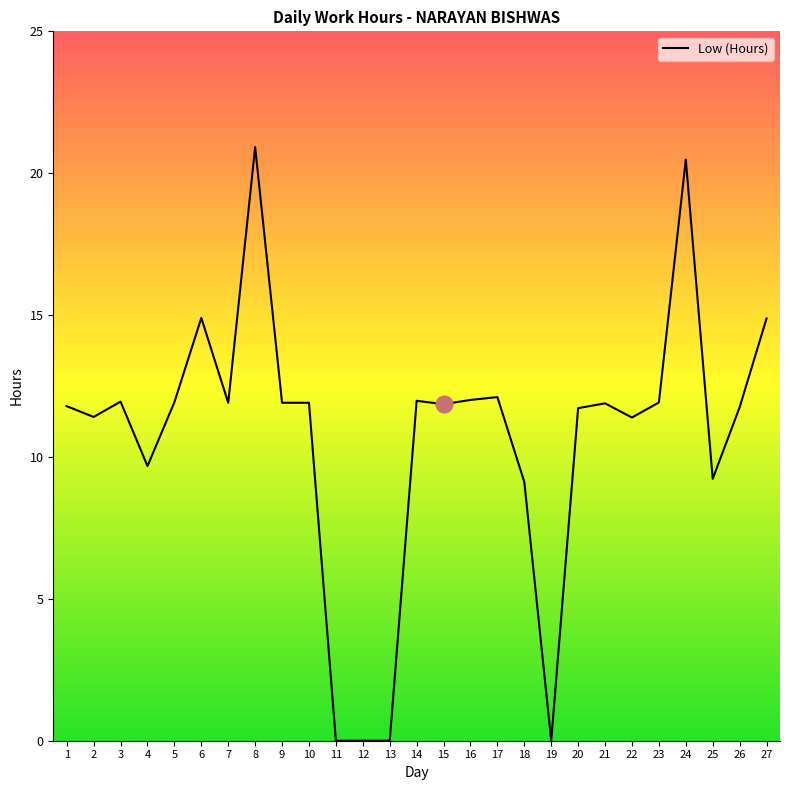

What is the difference between the maximum and minimum values?

20.9